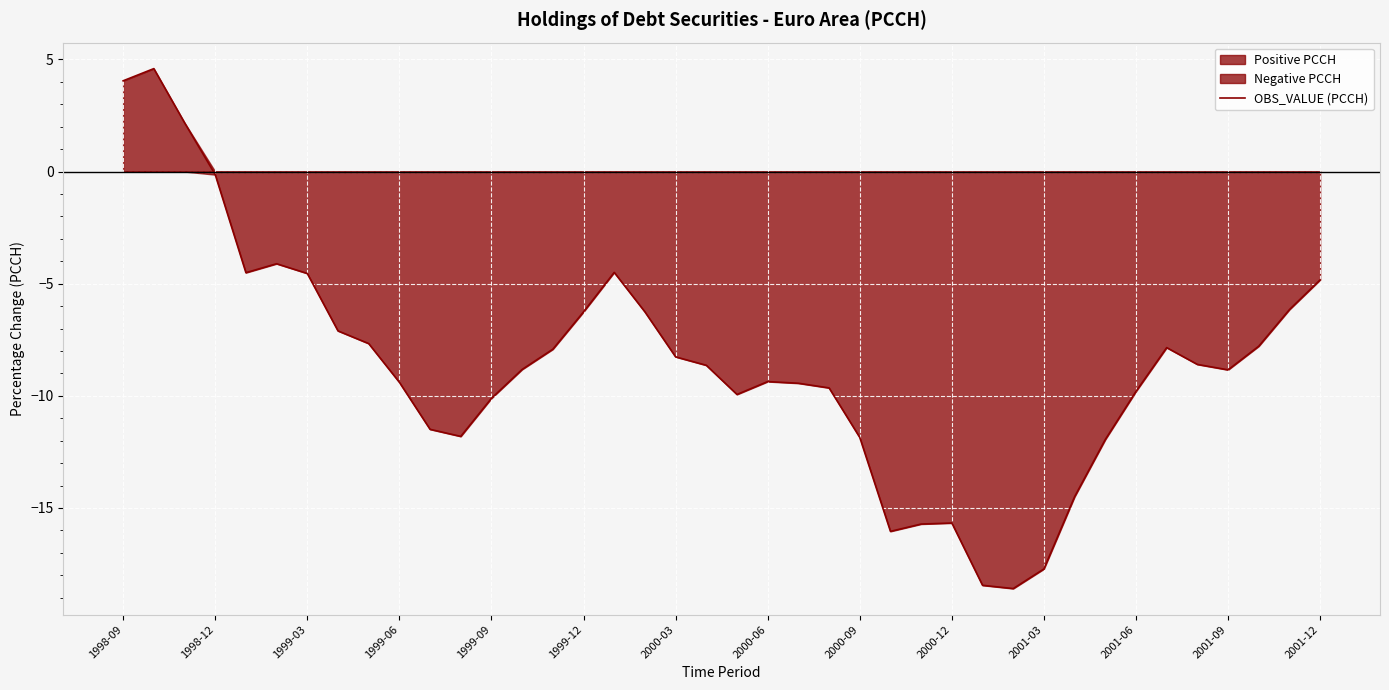

Rank the categories by value from lowest to highest.

29, 28, 30, 25, 26, 27, 31, 32, 24, 2001-06, 2001-03, 2001-09, 20, 33, 23, 22, 2000-12, 21, 36, 2001-12, 19, 35, 18, 14, 34, 37, 2000-09, 2000-06, 15, 17, 38, 39, 2000-03, 1999-09, 16, 1999-12, 1999-06, 1999-03, 1998-09, 1998-12